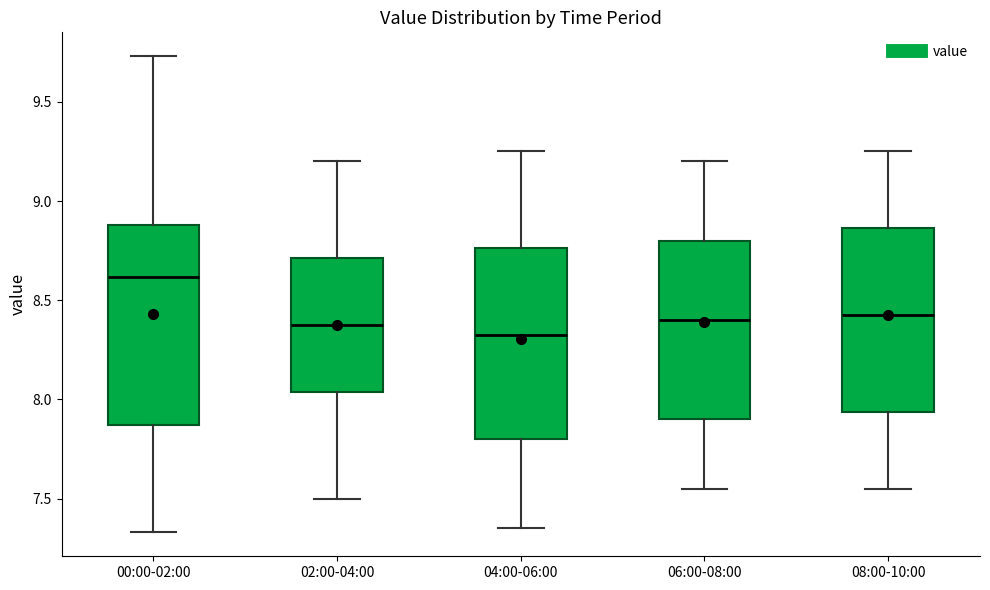

Where is the upper edge of the box for 04:00-06:00 on the y-axis? The values are not printed on the chart, so give them approximately, as read against the axis.

8.75